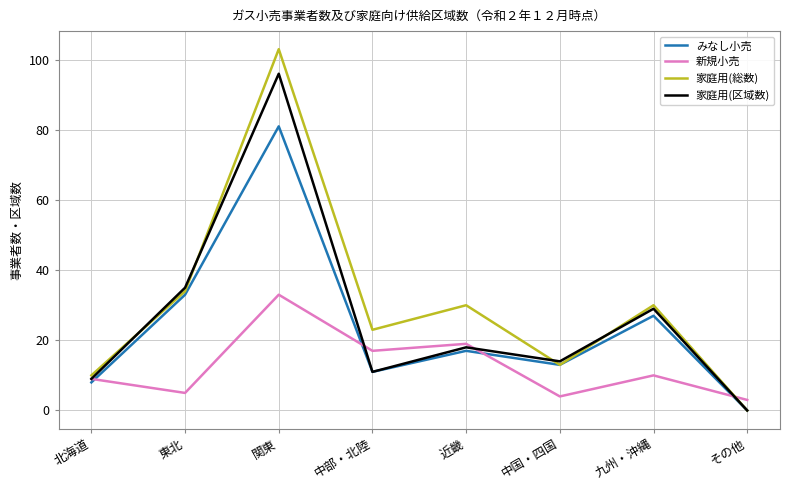

What is the sum of the 家庭用(総数) values at 九州・沖縄 and 東北?

64